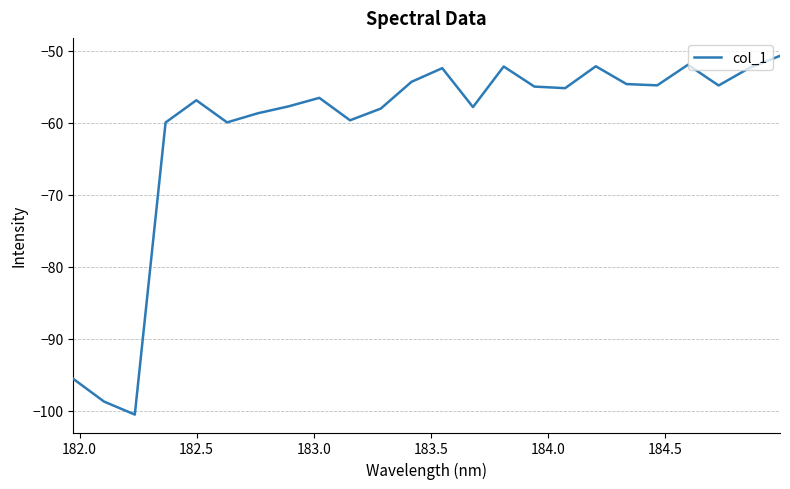

What is the difference between the maximum and minimum values?

49.8